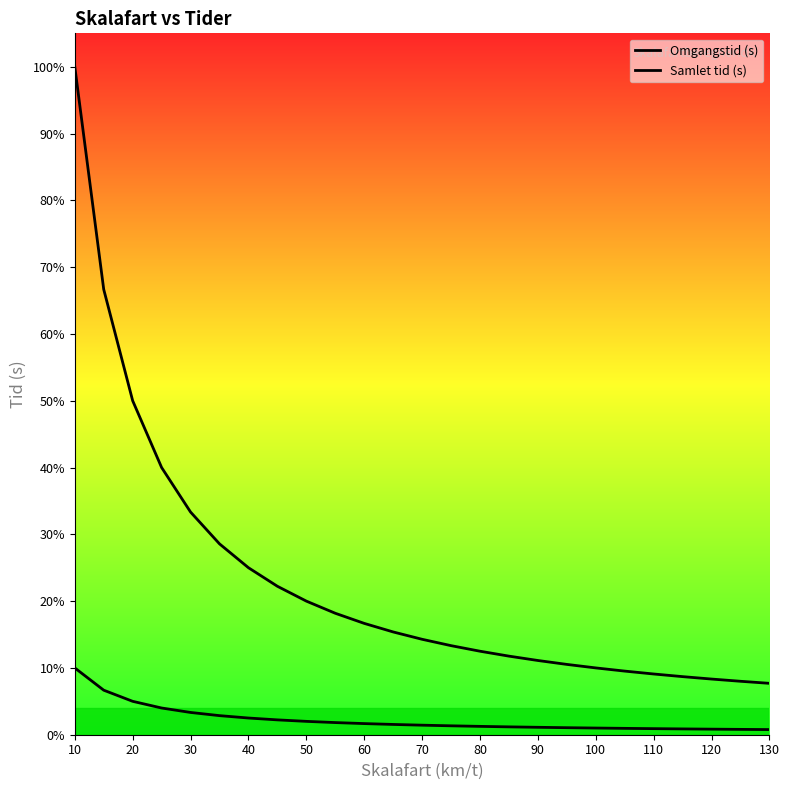

Is this an area chart (filled region under the line)?

No